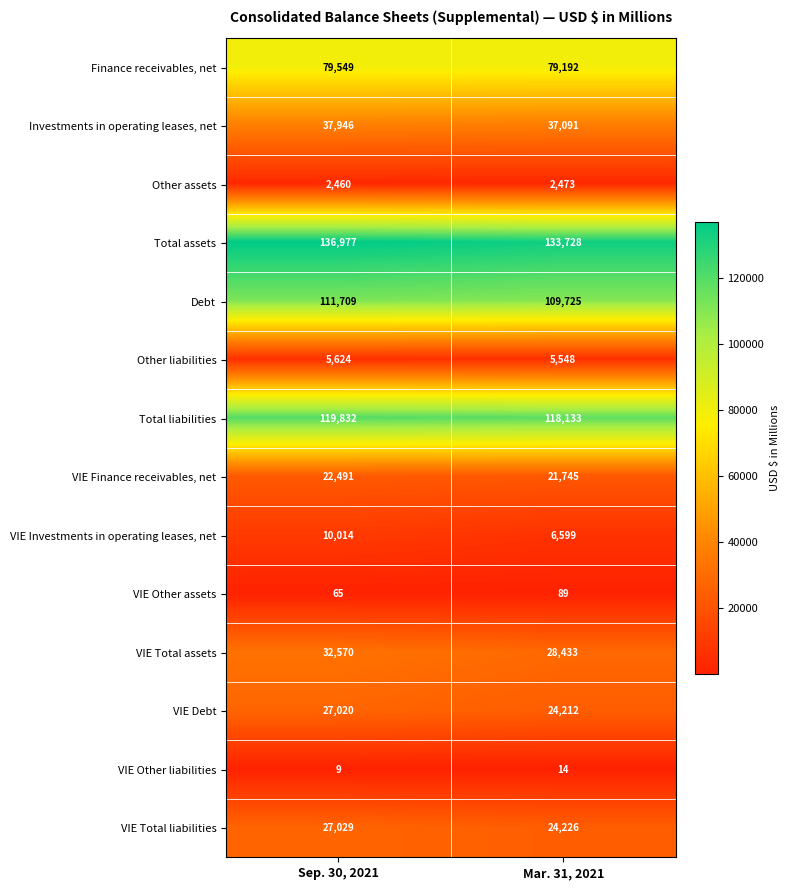

Is it true that VIE Debt equals 27020 at Sep. 30, 2021?

True